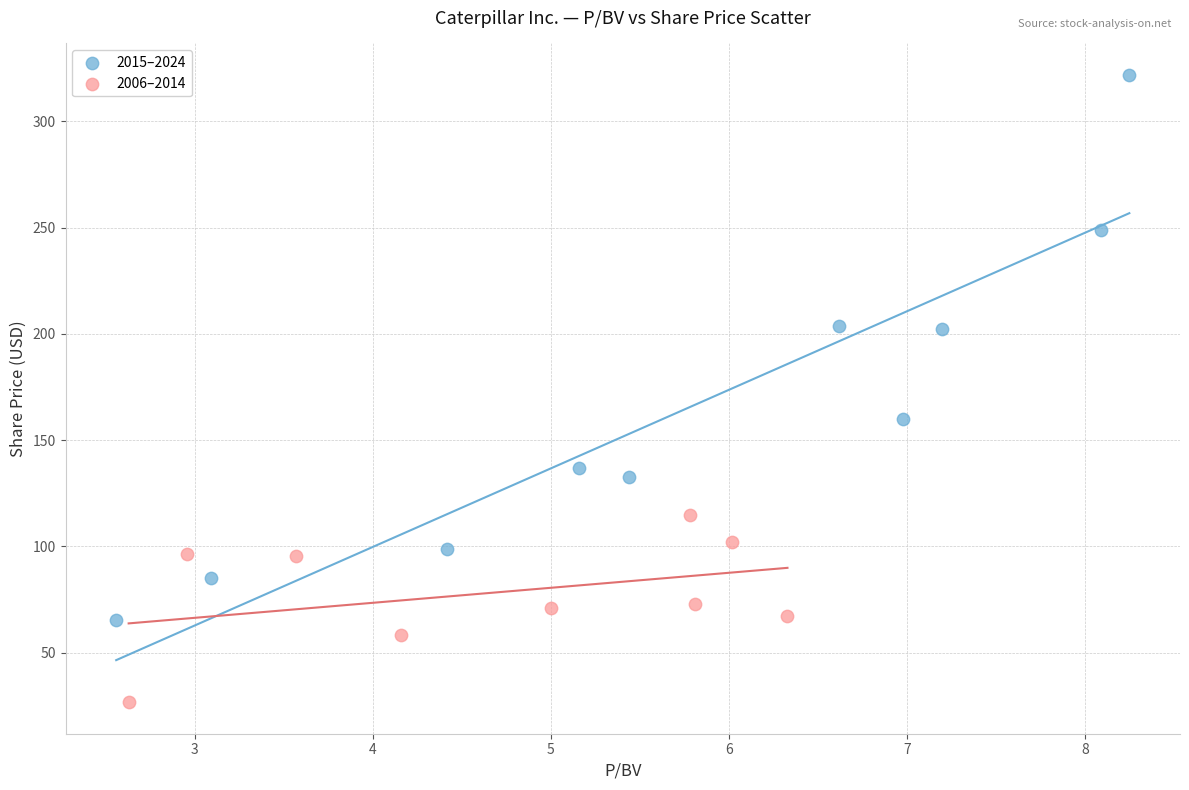

Which series reaches the minimum Y coordinate?

2006–2014